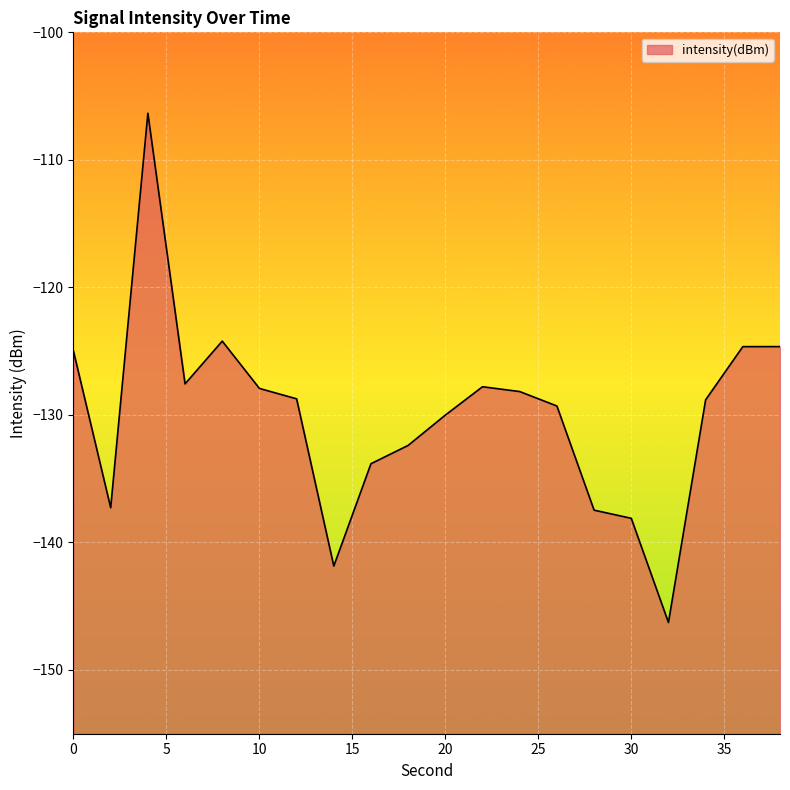

How many interior local valleys (lower than both neighbors) does the data have?

4